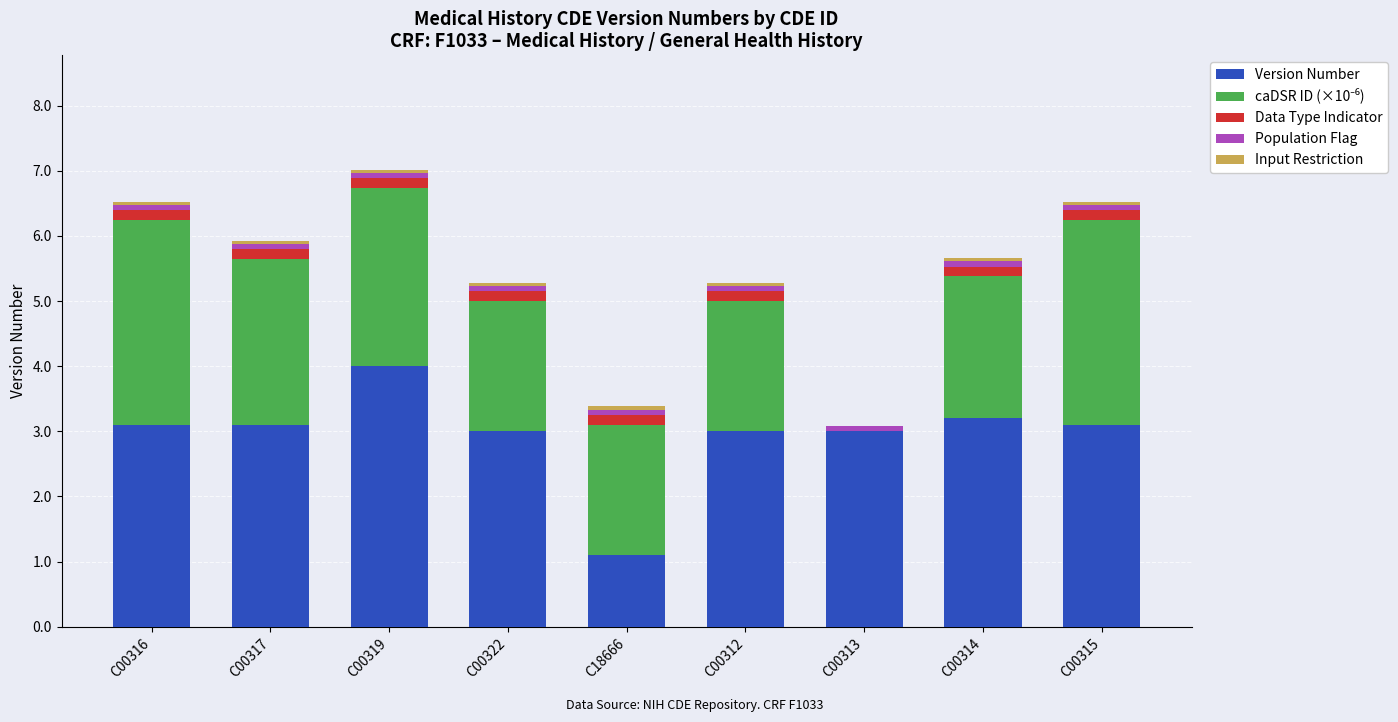

Is it true that Version Number equals 5.0 at C00322?

False